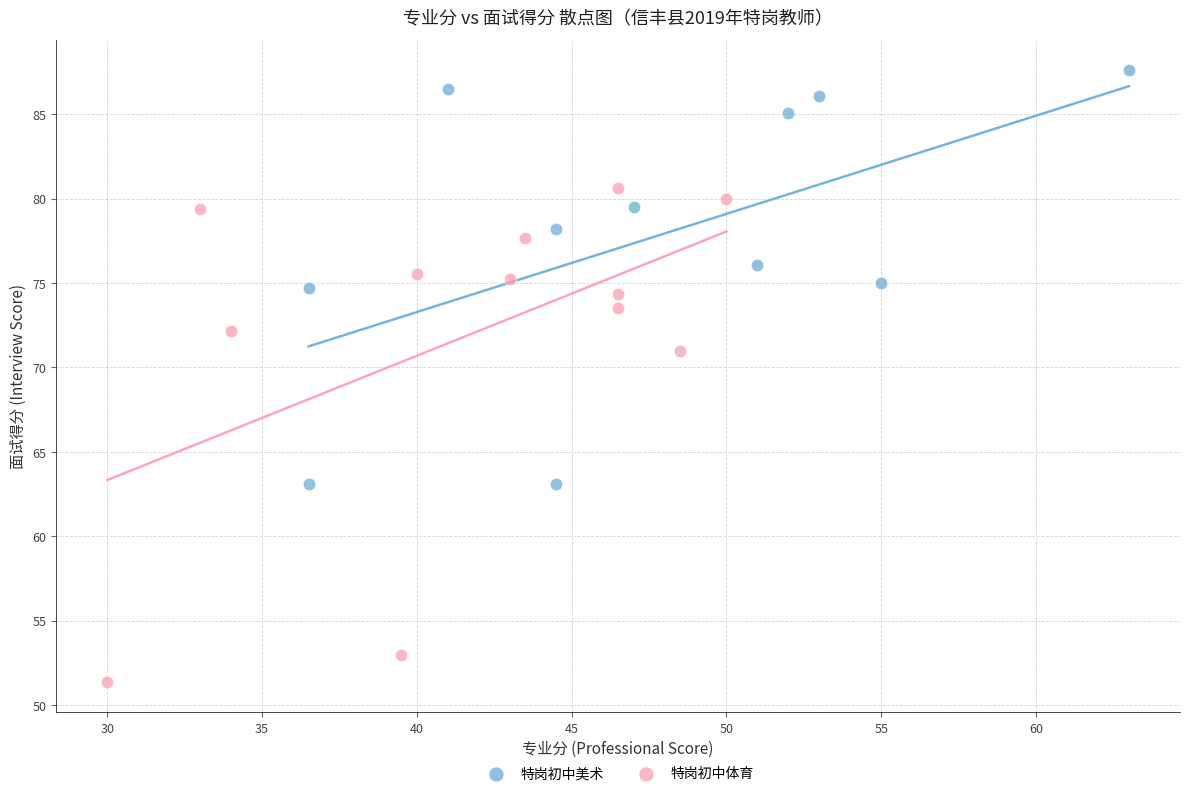

Which series contains the lowest Y value?

特岗初中体育